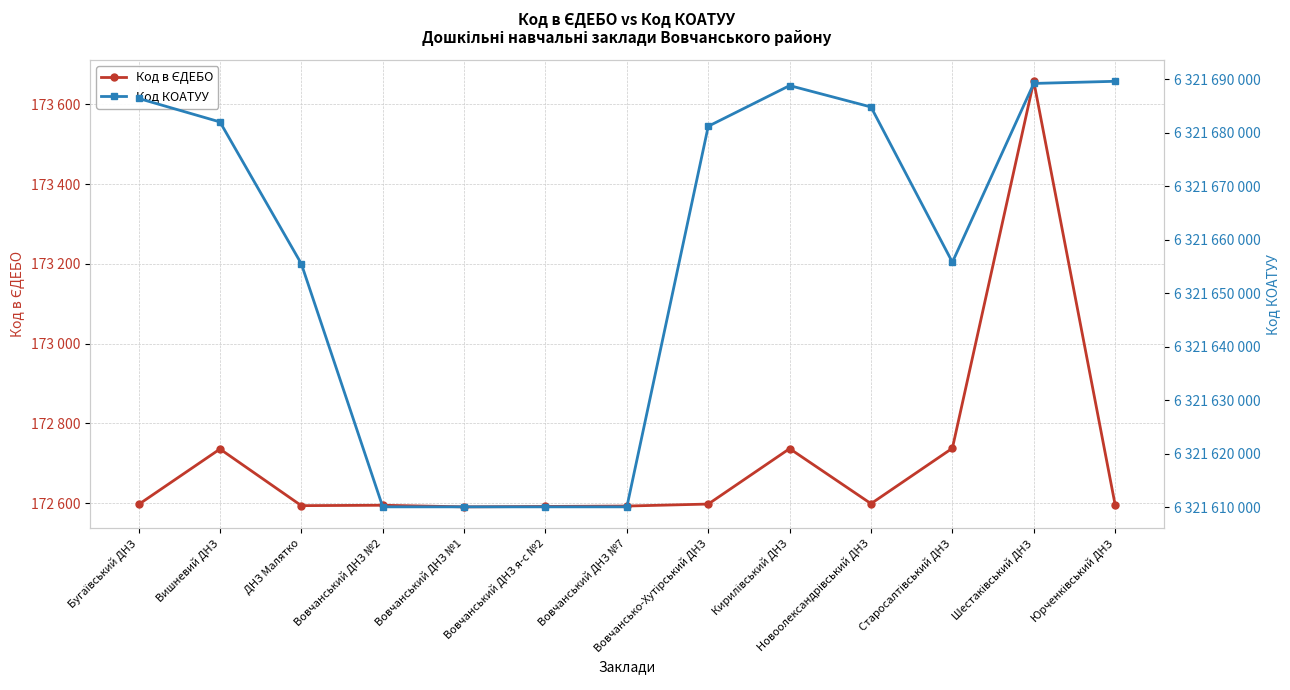

Where is Код в ЄДЕБО nearest to the value 173124?

Старосалтівський ДНЗ